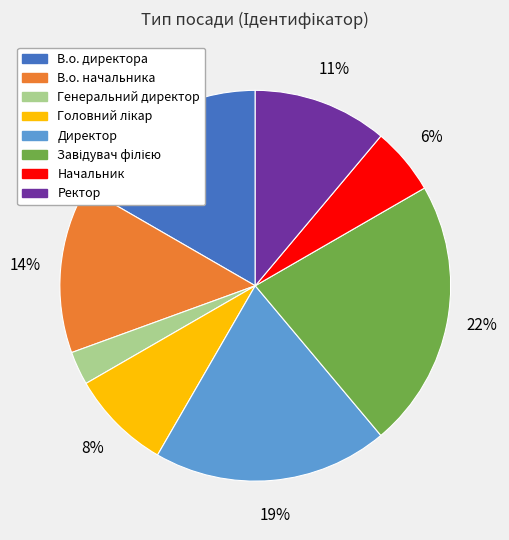

The Генеральний директор slice represents 13% of the pie. True or false?

False